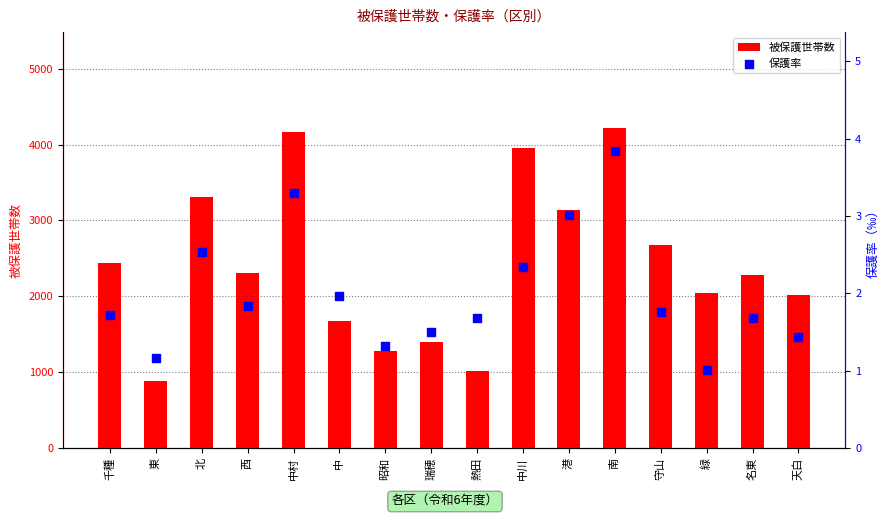

Is the value of 保護率 at 中 greater than the value of 被保護世帯数 at 中村?

No